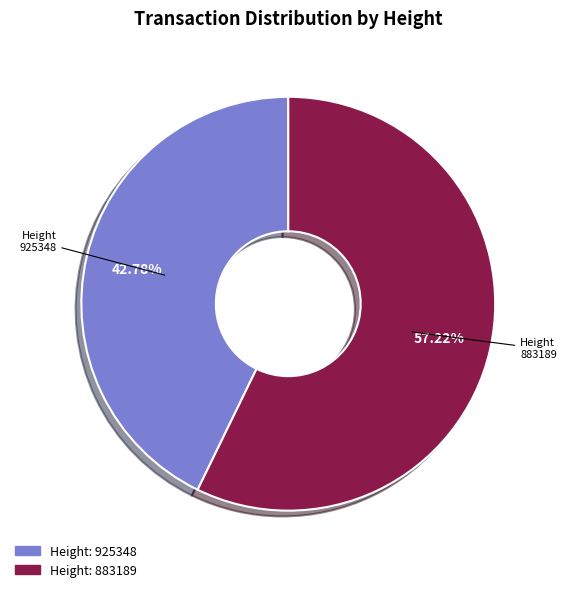

Is there any slice that represents more than half of the pie?

Yes